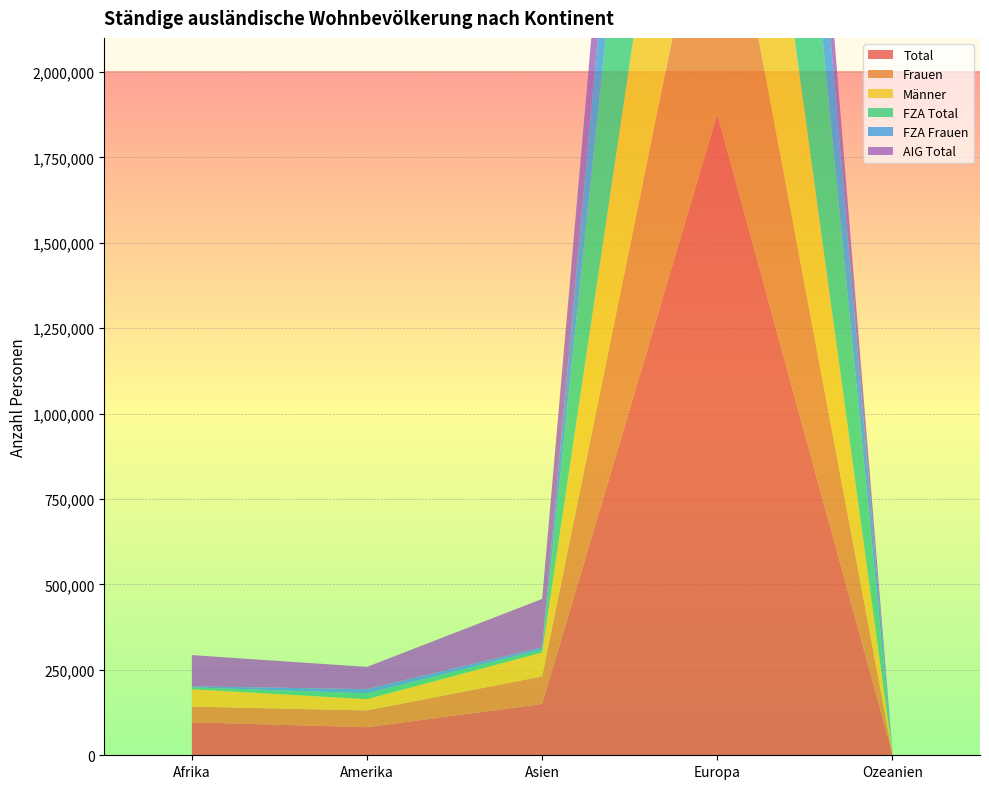

Reading right to left, transcribe all the data shown in this chart.

Total: 3627	1876143	150355	82210	96699
Frauen: 1736	867125	80579	49021	45763
Männer: 1891	1009018	69776	33189	50936
FZA Total: 786	1494204	8696	17080	5350
FZA Frauen: 457	679900	6635	12061	3164
AIG Total: 2841	381939	141659	65130	91349